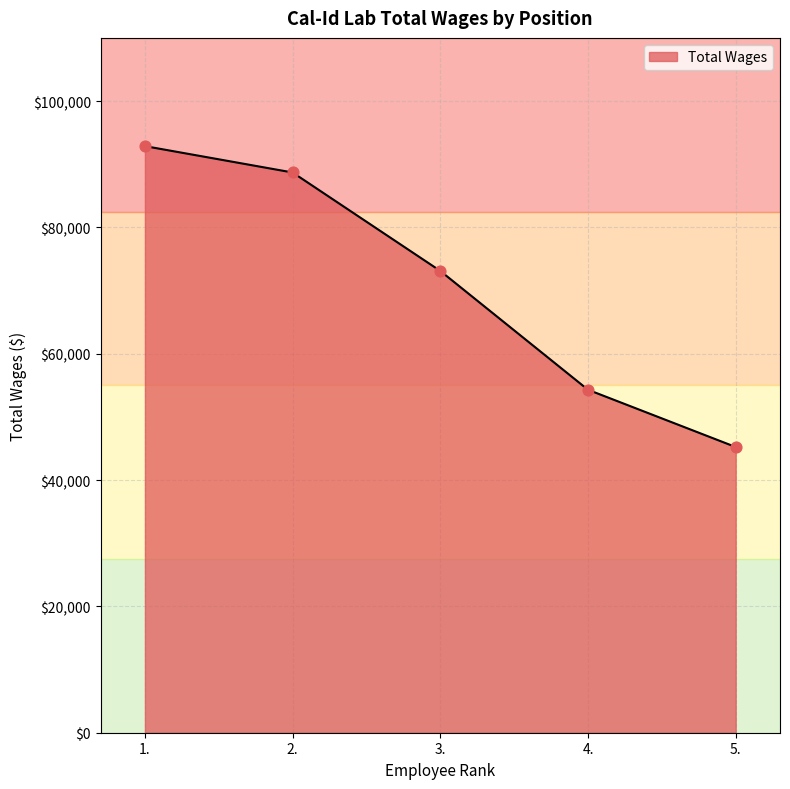

What is the ratio of the value at 2. to the value at 3.?

1.2